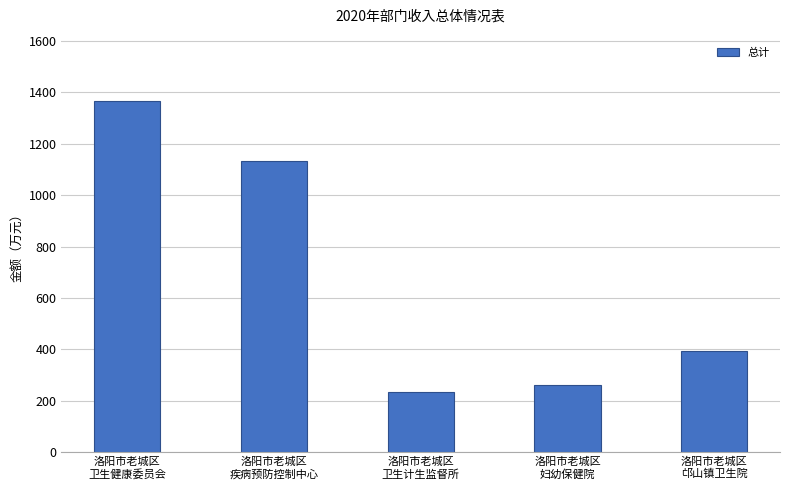

What is the label of the 1st bar from the left?

洛阳市老城区
卫生健康委员会